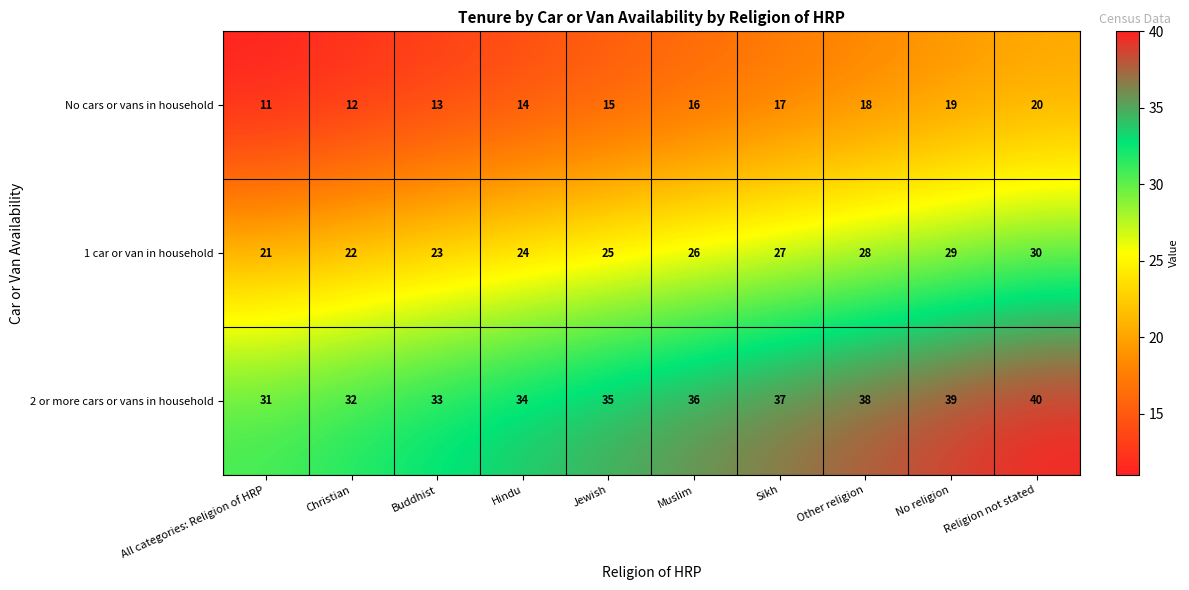

How many data points does each series have?

10